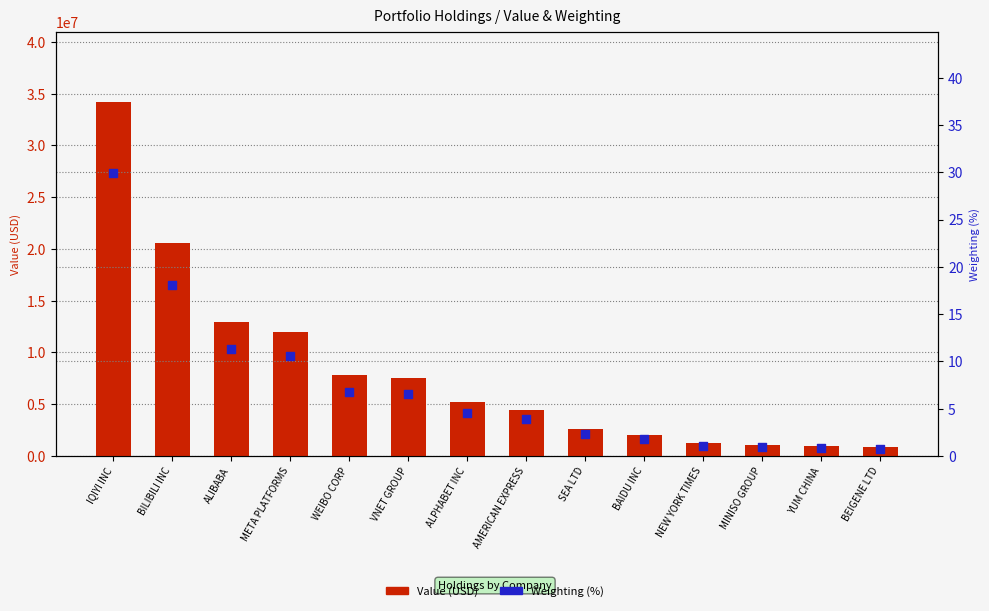

Which series contains the highest Y value?

Value (USD)